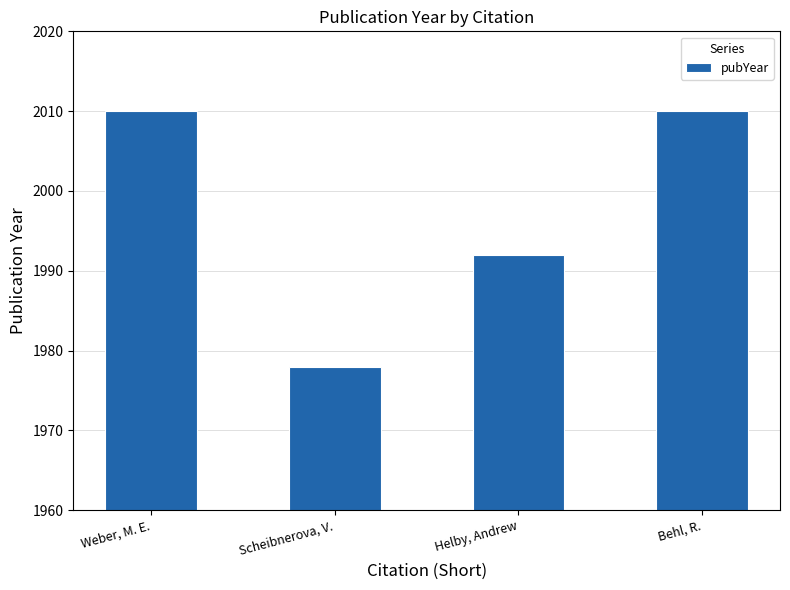

What is the ratio of the value at Behl, R. to the value at Weber, M. E.?

1.0